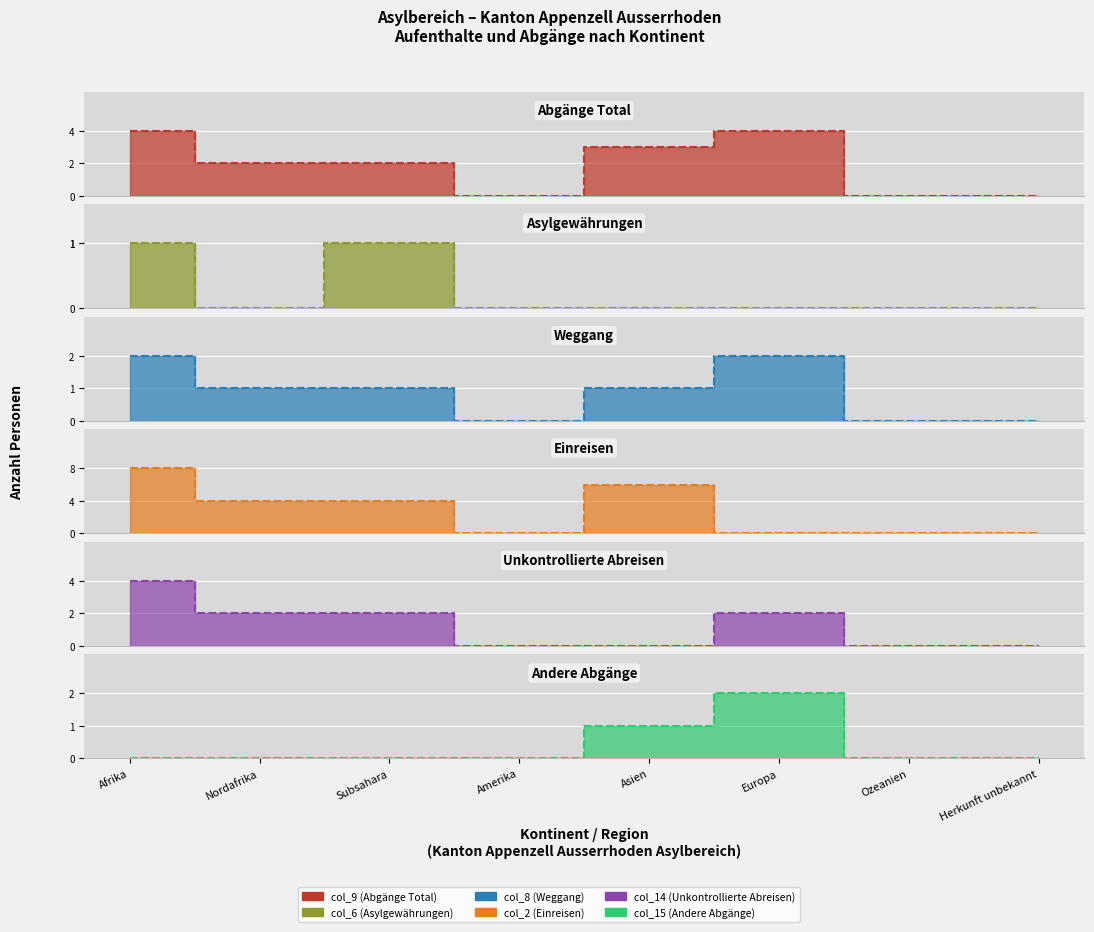

What are all the series names shown in the legend?

col_9 (Abgänge Total), col_6 (Asylgewährungen), col_8 (Weggang), col_2 (Einreisen), col_14 (Unkontrollierte Abreisen), col_15 (Andere Abgänge)